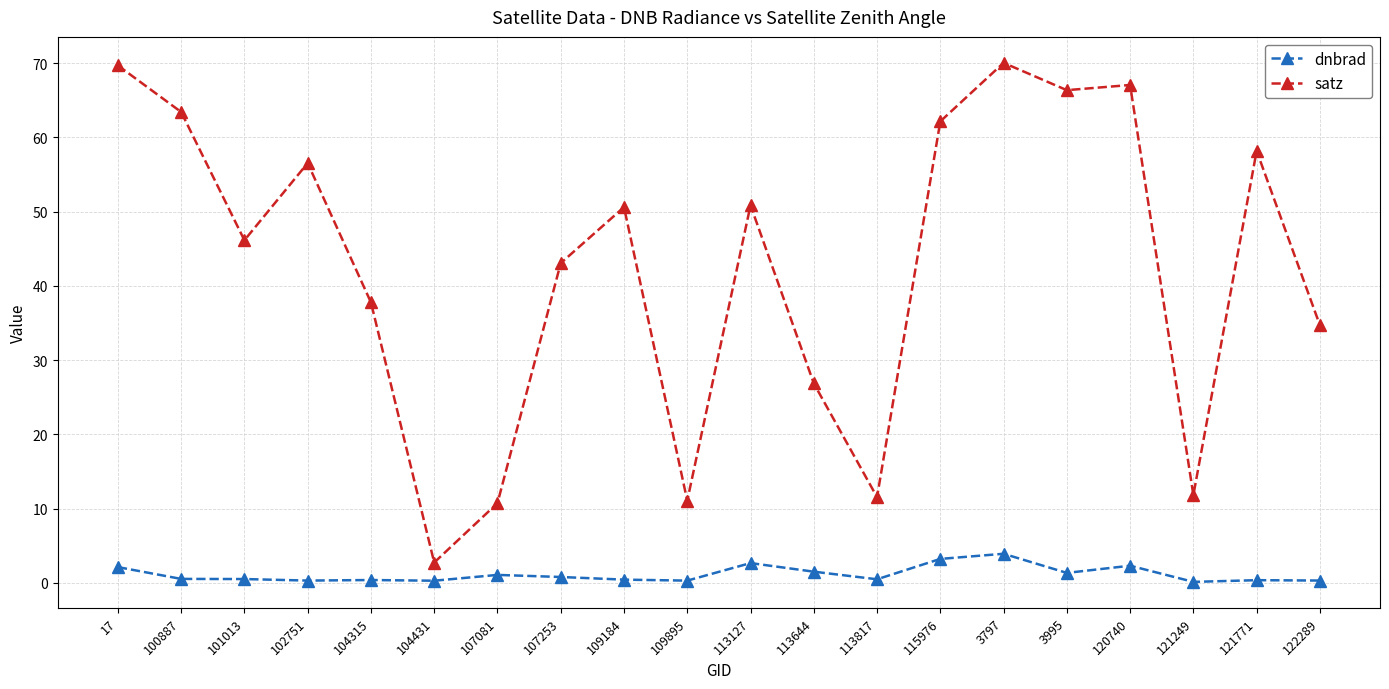

Which series changed the most between 107253 and 121249?

satz